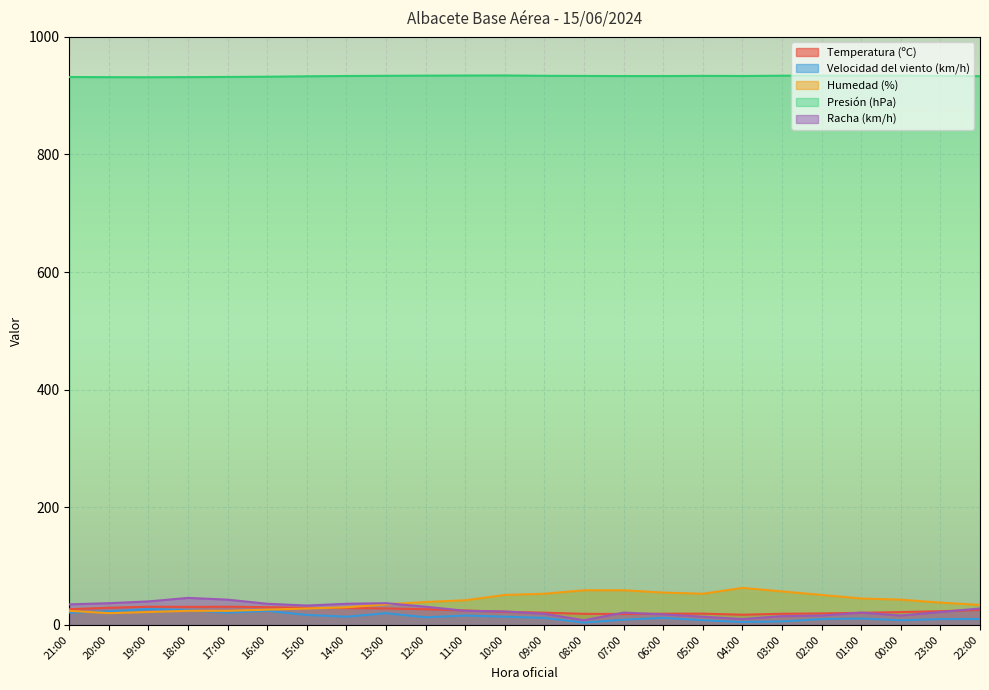

True or false: Racha (km/h) and Presión (hPa) intersect in this chart.

False